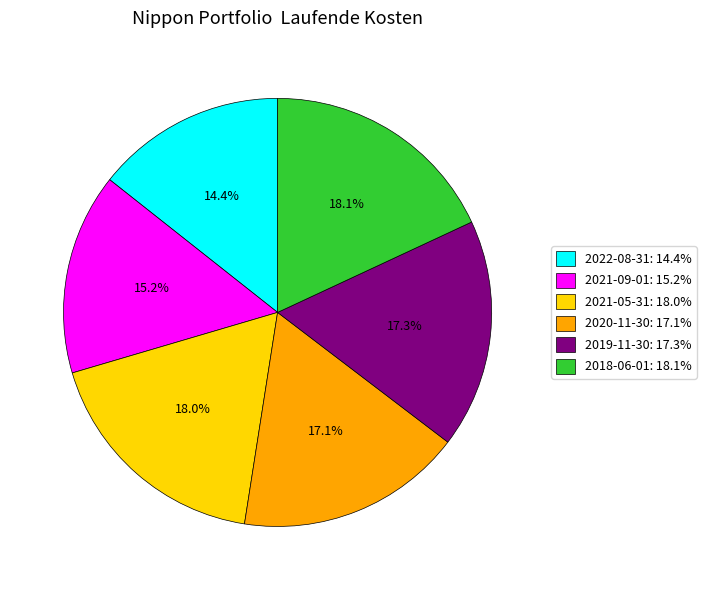

To the nearest percent, what is the difference between the largest and smallest slice percentages?

4%